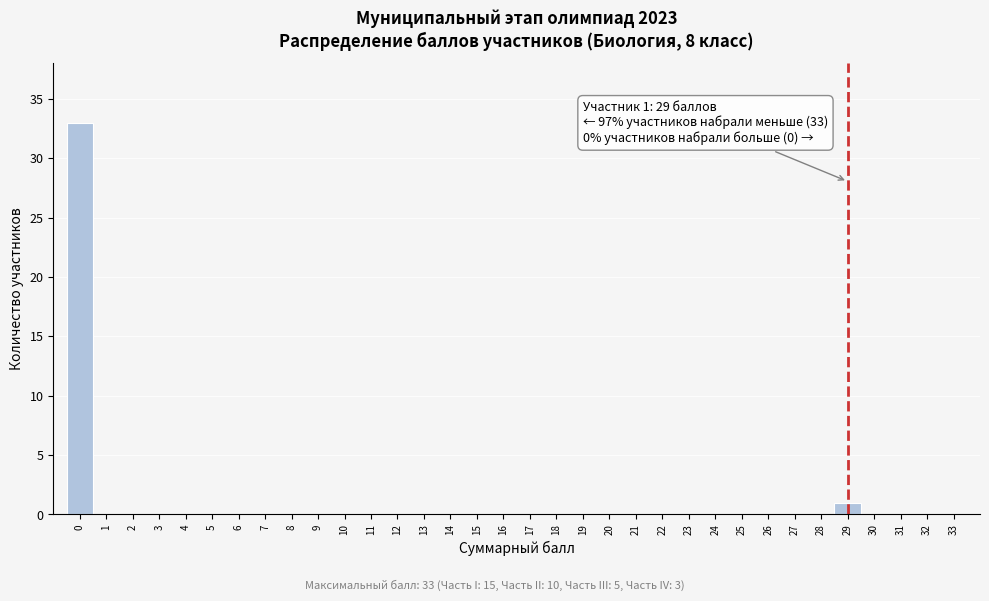

Which range on the x-axis has the tallest bar?

-0.5 to 0.5